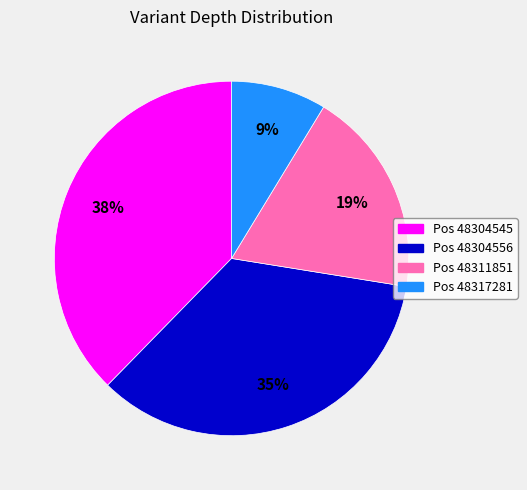

What is the smallest slice in the pie chart?

Pos 48317281